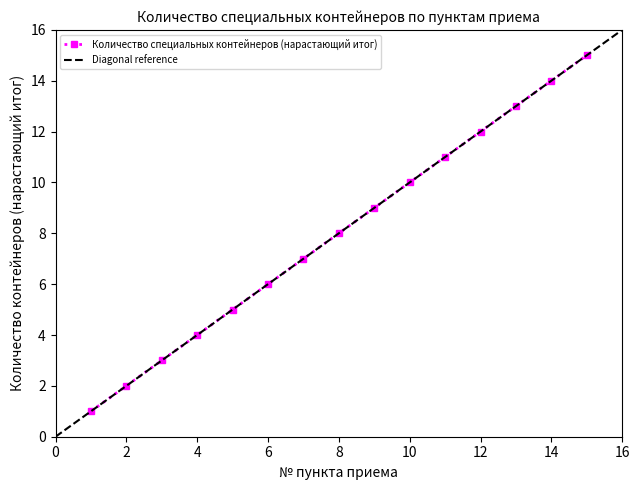

What is the ratio of the value at 6 to the value at 7?

0.9